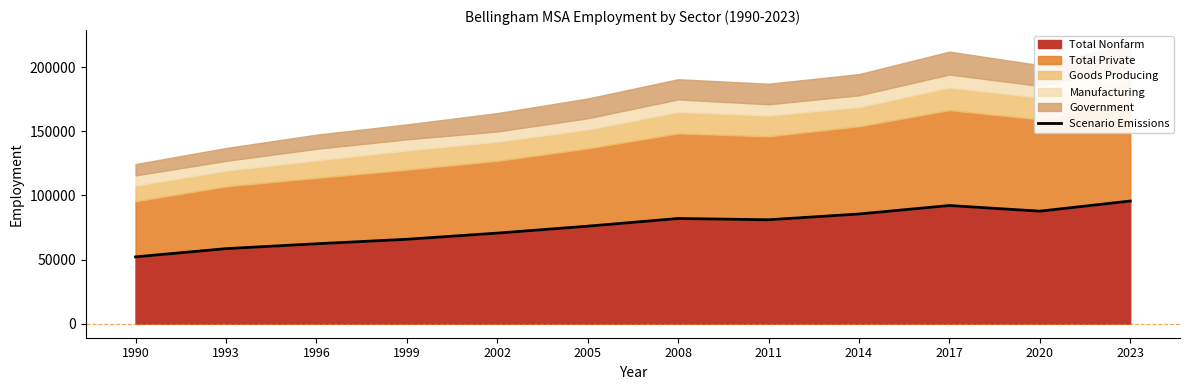

Rank the categories by value from highest to lowest.

2023, 2017, 2020, 2014, 2008, 2011, 2005, 2002, 1999, 1996, 1993, 1990